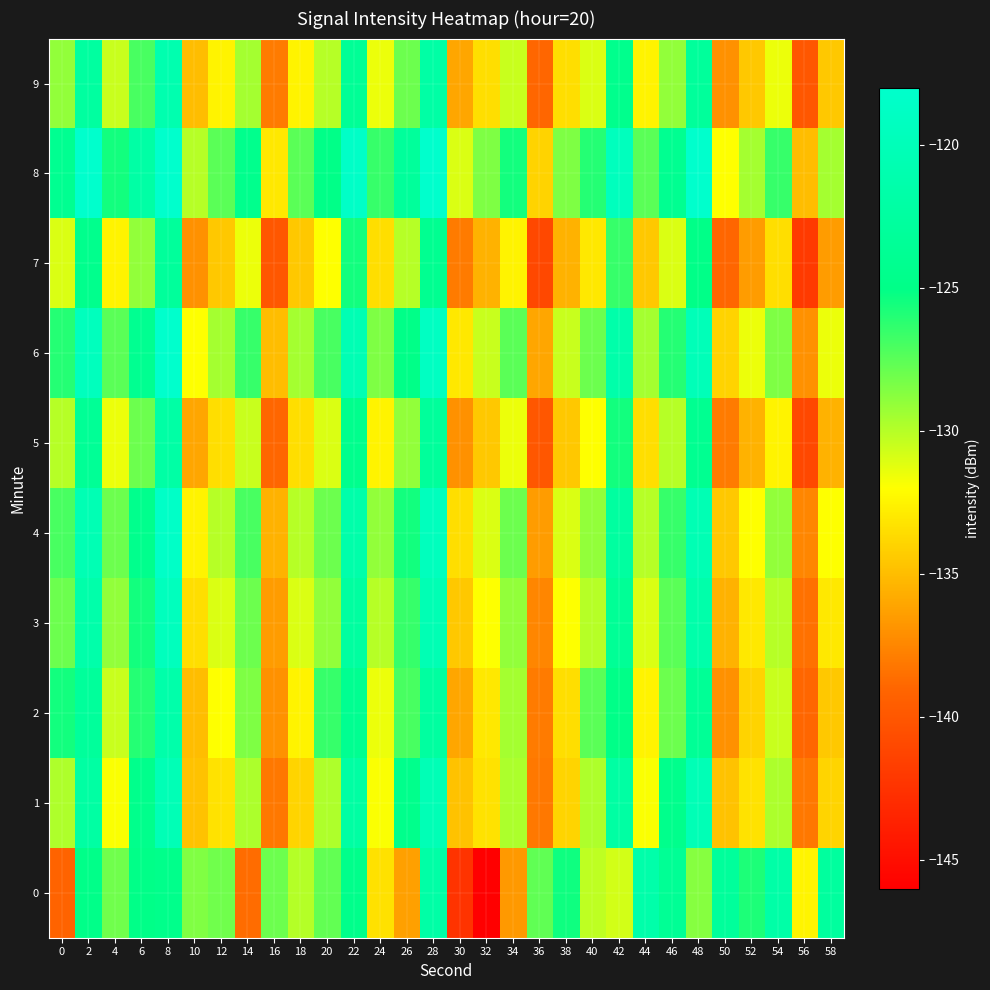

Reading left to right, what are all the values shown in this chart?

0: 0=-139.1	2=-124.8	4=-128.1	6=-125.0	8=-124.7	10=-128.5	12=-128.1	14=-138.7	16=-128.0	18=-129.9	20=-127.7	22=-124.7	24=-133.3	26=-136.3	28=-121.9	30=-142.4	32=-146.4	34=-136.6	36=-127.6	38=-125.4	40=-130.2	42=-130.8	44=-121.4	46=-123.7	48=-128.7	50=-123.0	52=-125.8	54=-121.7	56=-132.4	58=-122.7
1: 0=-129.8	2=-122.2	4=-131.8	6=-124.5	8=-120.3	10=-134.8	12=-133.3	14=-129.7	16=-138.1	18=-133.9	20=-129.8	22=-122.2	24=-131.8	26=-124.5	28=-120.3	30=-134.8	32=-133.3	34=-129.7	36=-138.1	38=-133.9	40=-129.8	42=-122.2	44=-131.8	46=-124.5	48=-120.3	50=-134.8	52=-133.3	54=-129.7	56=-138.1	58=-133.9
2: 0=-125.5	2=-123.0	4=-130.5	6=-126.0	8=-121.5	10=-135.0	12=-132.0	14=-128.5	16=-137.0	18=-132.5	20=-126.5	22=-124.0	24=-131.5	26=-127.0	28=-122.5	30=-136.0	32=-133.0	34=-129.5	36=-138.0	38=-133.5	40=-127.5	42=-125.0	44=-132.5	46=-128.0	48=-123.5	50=-137.0	52=-134.0	54=-130.5	56=-139.0	58=-134.5
3: 0=-128.0	2=-121.5	4=-129.0	6=-125.5	8=-119.5	10=-133.5	12=-131.0	14=-128.0	16=-136.5	18=-131.0	20=-129.0	22=-122.5	24=-130.0	26=-126.5	28=-120.5	30=-134.5	32=-132.0	34=-129.0	36=-137.5	38=-132.0	40=-130.0	42=-123.5	44=-131.0	46=-127.5	48=-121.5	50=-135.5	52=-133.0	54=-130.0	56=-138.5	58=-133.0
4: 0=-127.0	2=-120.5	4=-128.0	6=-124.5	8=-118.5	10=-132.5	12=-130.0	14=-127.0	16=-135.5	18=-130.0	20=-128.0	22=-121.5	24=-129.0	26=-125.5	28=-119.5	30=-133.5	32=-131.0	34=-128.0	36=-136.5	38=-131.0	40=-129.0	42=-122.5	44=-130.0	46=-126.5	48=-120.5	50=-134.5	52=-132.0	54=-129.0	56=-137.5	58=-132.0
5: 0=-130.0	2=-123.5	4=-131.5	6=-128.0	8=-122.0	10=-136.0	12=-133.5	14=-130.5	16=-139.0	18=-133.5	20=-131.0	22=-124.5	24=-132.5	26=-129.0	28=-123.0	30=-137.0	32=-134.5	34=-131.5	36=-140.0	38=-134.5	40=-132.0	42=-125.5	44=-133.5	46=-130.0	48=-124.0	50=-138.0	52=-135.5	54=-132.5	56=-141.0	58=-135.5
6: 0=-126.0	2=-119.5	4=-127.5	6=-124.0	8=-118.0	10=-132.0	12=-129.5	14=-126.5	16=-135.0	18=-129.5	20=-127.0	22=-120.5	24=-128.5	26=-125.0	28=-119.0	30=-133.0	32=-130.5	34=-127.5	36=-136.0	38=-130.5	40=-128.0	42=-121.5	44=-129.5	46=-126.0	48=-120.0	50=-134.0	52=-131.5	54=-128.5	56=-137.0	58=-131.5
7: 0=-131.0	2=-124.5	4=-132.5	6=-129.0	8=-123.0	10=-137.0	12=-134.5	14=-131.5	16=-140.0	18=-134.5	20=-132.0	22=-125.5	24=-133.5	26=-130.0	28=-124.0	30=-138.0	32=-135.5	34=-132.5	36=-141.0	38=-135.5	40=-133.0	42=-126.5	44=-134.5	46=-131.0	48=-125.0	50=-139.0	52=-136.5	54=-133.5	56=-142.0	58=-136.5
8: 0=-124.0	2=-117.5	4=-125.5	6=-122.0	8=-116.0	10=-130.0	12=-127.5	14=-124.5	16=-133.0	18=-127.5	20=-125.0	22=-118.5	24=-126.5	26=-123.0	28=-117.0	30=-131.0	32=-128.5	34=-125.5	36=-134.0	38=-128.5	40=-126.0	42=-119.5	44=-127.5	46=-124.0	48=-118.0	50=-132.0	52=-129.5	54=-126.5	56=-135.0	58=-129.5
9: 0=-129.0	2=-122.5	4=-130.5	6=-127.0	8=-121.0	10=-135.0	12=-132.5	14=-129.5	16=-138.0	18=-132.5	20=-130.0	22=-123.5	24=-131.5	26=-128.0	28=-122.0	30=-136.0	32=-133.5	34=-130.5	36=-139.0	38=-133.5	40=-131.0	42=-124.5	44=-132.5	46=-129.0	48=-123.0	50=-137.0	52=-134.5	54=-131.5	56=-140.0	58=-134.5